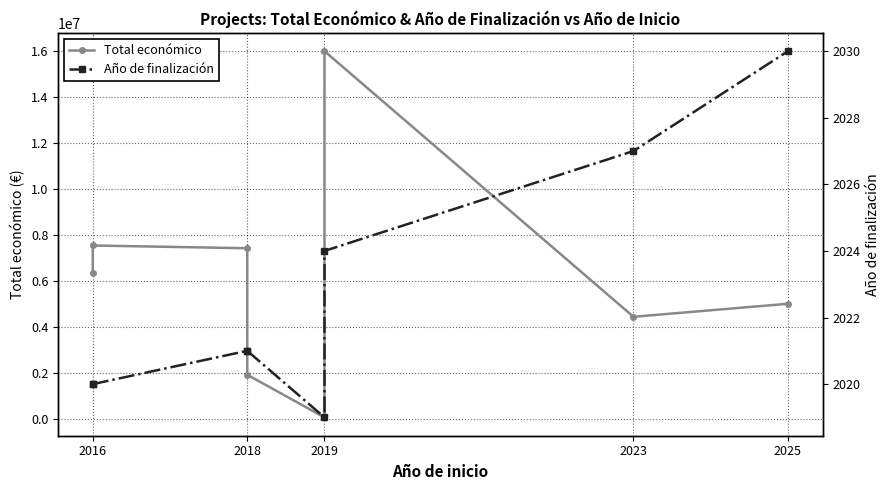

What is the lowest value of the Total económico series?

50000